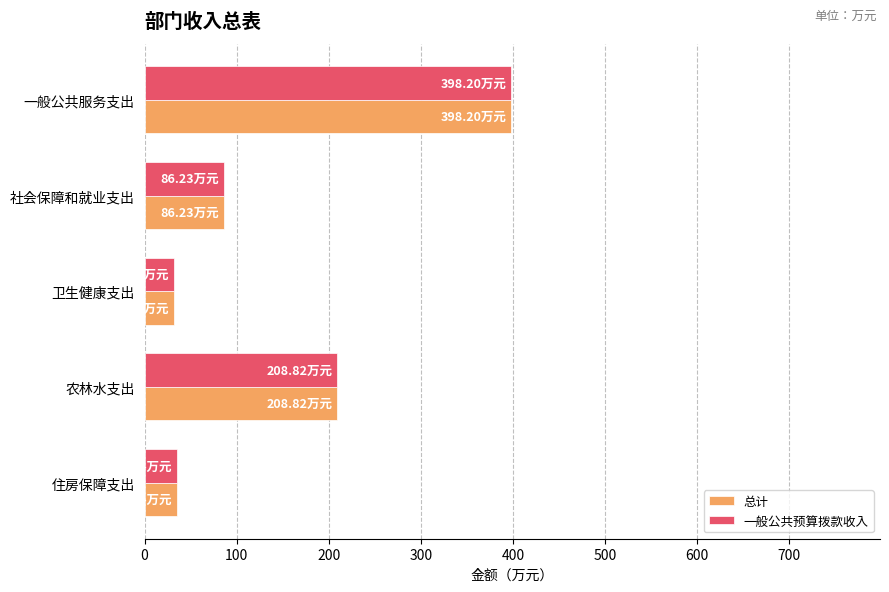

What is the sum of the 一般公共预算拨款收入 values at 一般公共服务支出 and 社会保障和就业支出?

484.4